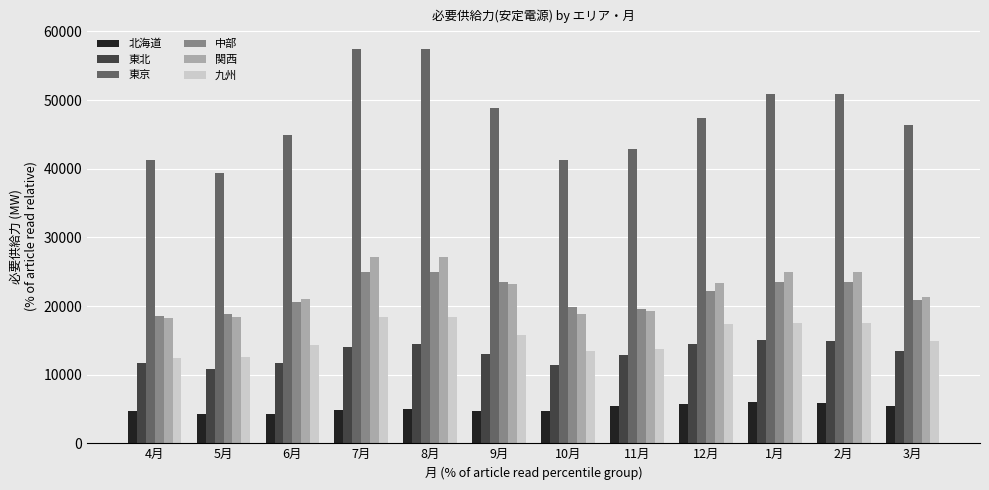

What is the greatest value displayed?

57506.8